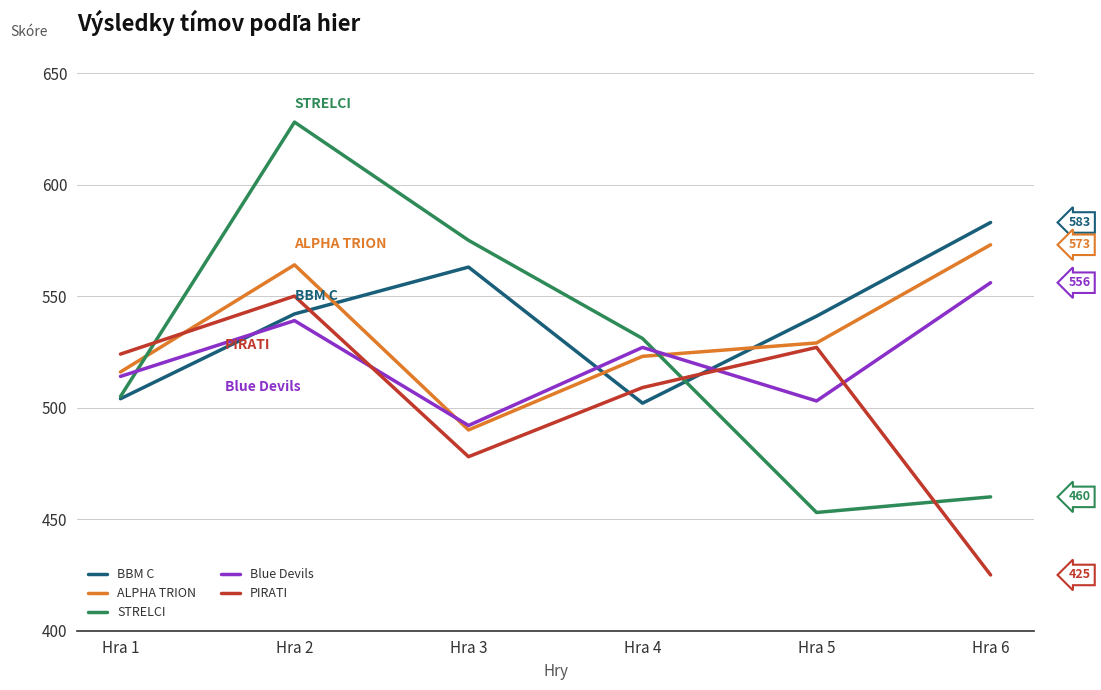

How many interior local valleys does the PIRATI series have?

1